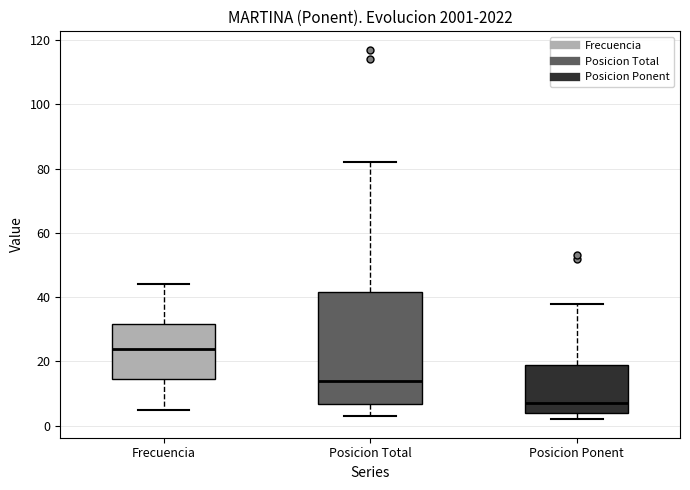

Where is the upper edge of the box for Frecuencia on the y-axis? The values are not printed on the chart, so give them approximately, as read against the axis.

32